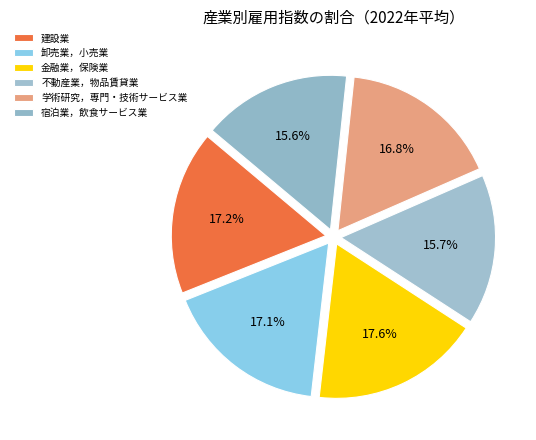

Is the sum of 卸売業，小売業 and 不動産業，物品賃貸業 greater than half?

No